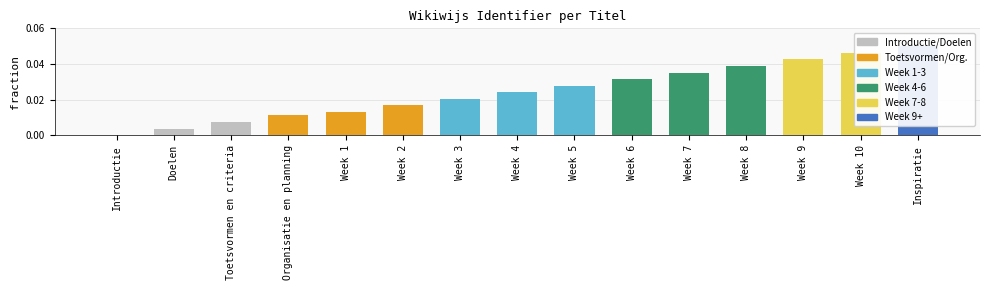

What position from the right is Week 9?

3